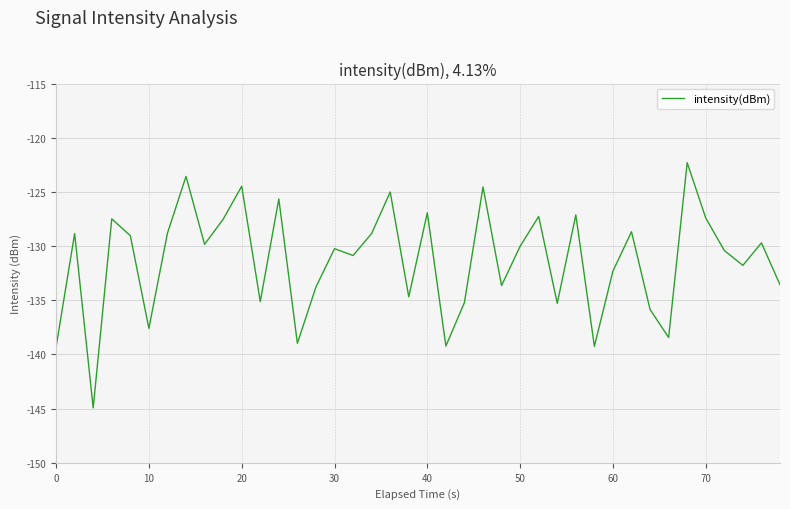

What is the greatest value displayed?

-122.3